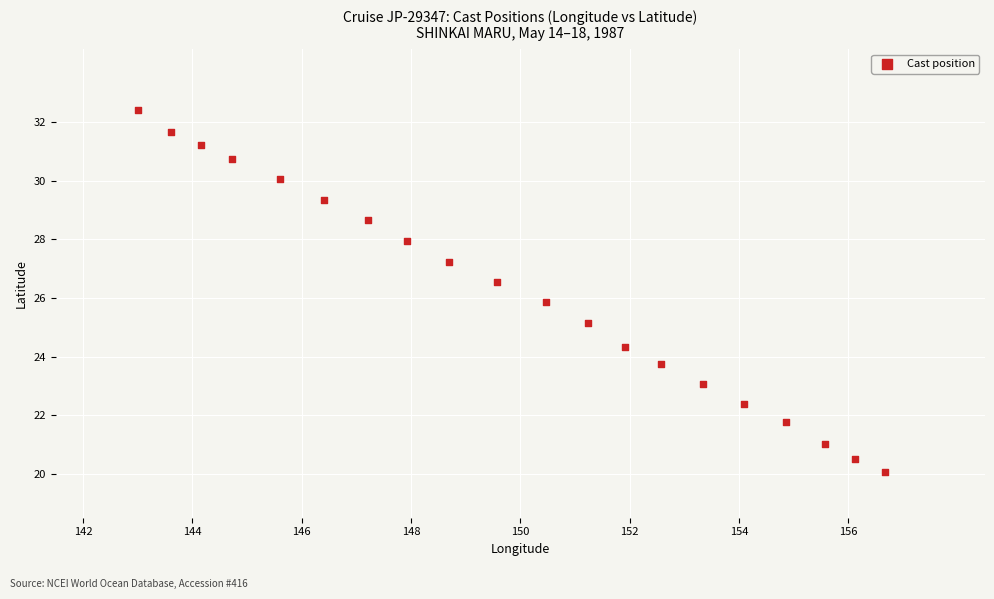

What is the range of X values (max minus min)?

13.7